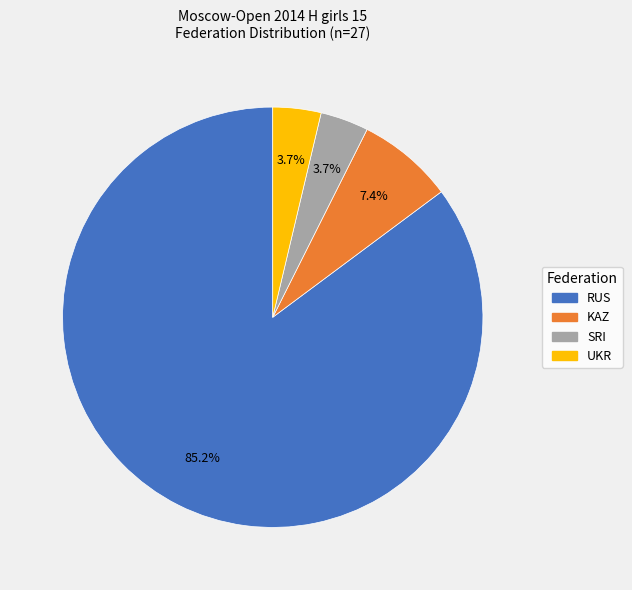

To the nearest percent, what is the combined percentage of UKR and RUS?

89%